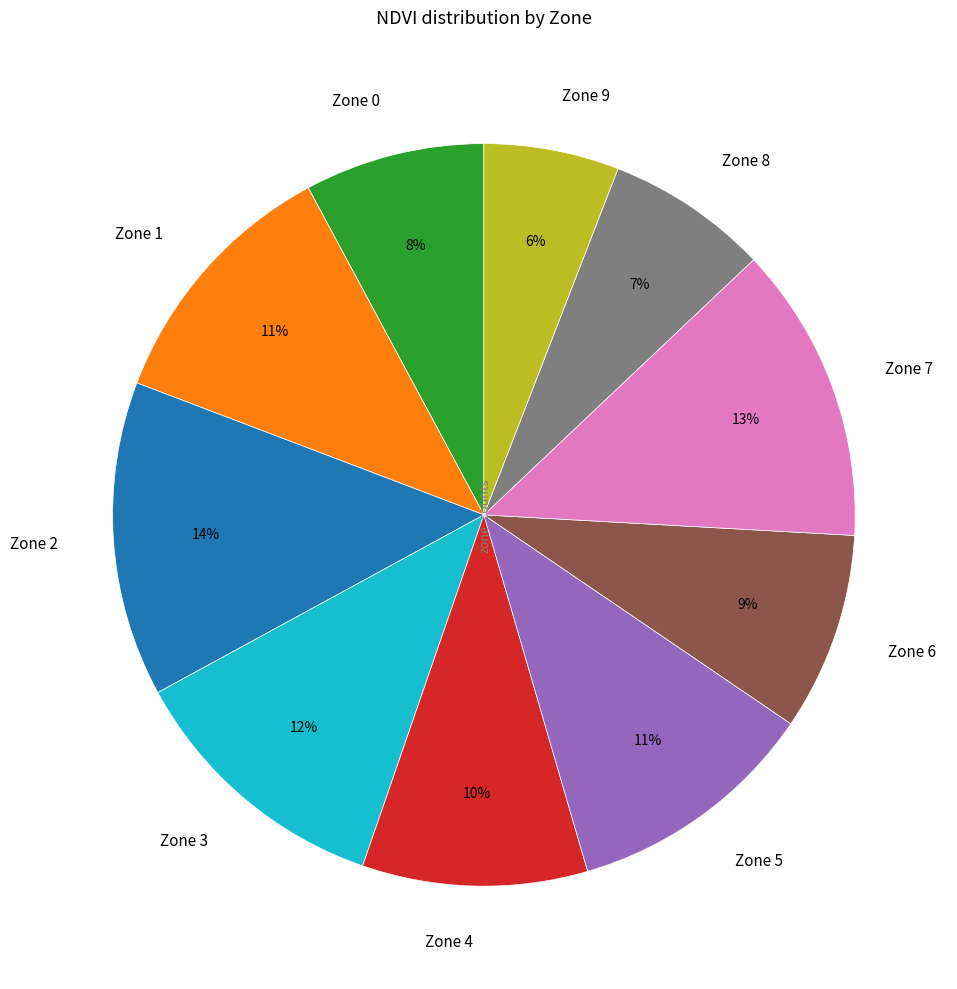

How many segments does this pie chart have?

10